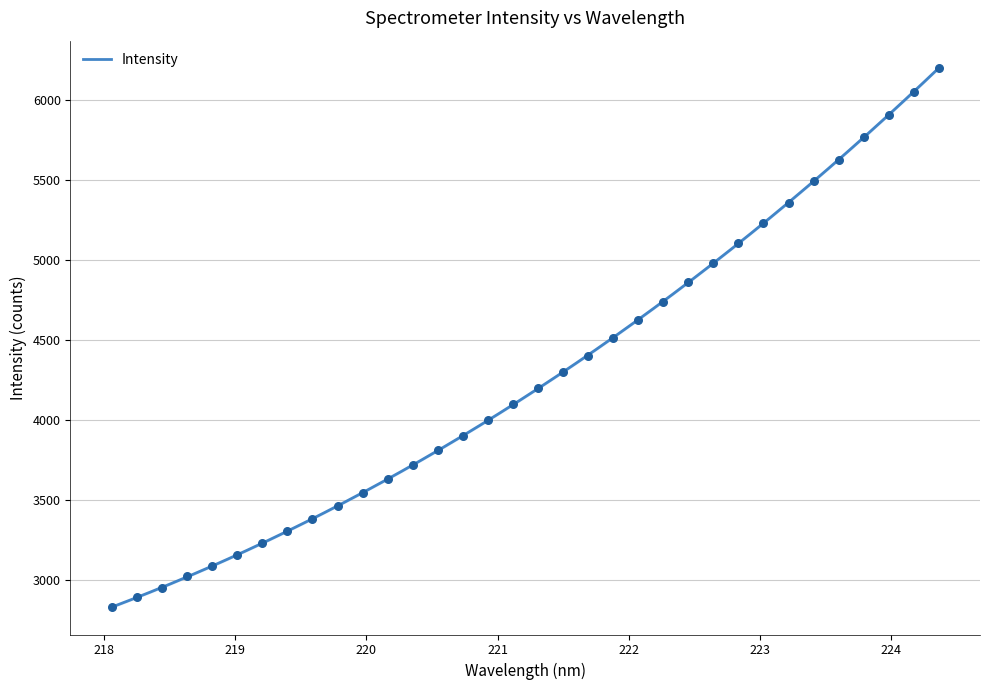

Approximately how many times larger is the value at 218.8244 compared to 219.9712?

0.9